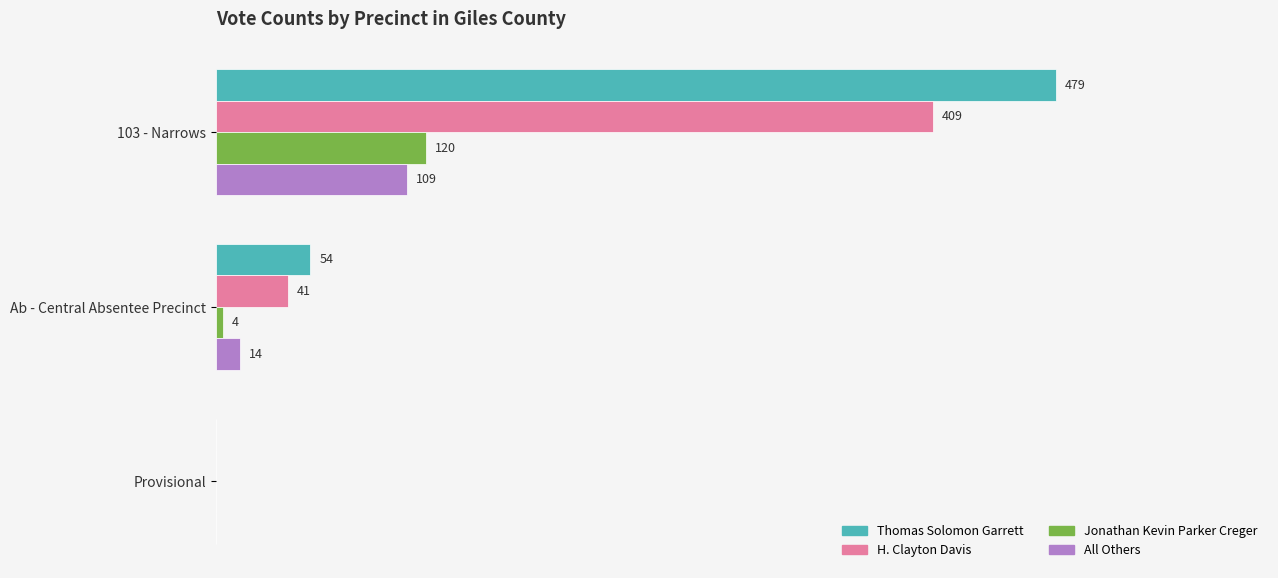

Which series has the largest total across all categories?

Thomas Solomon Garrett